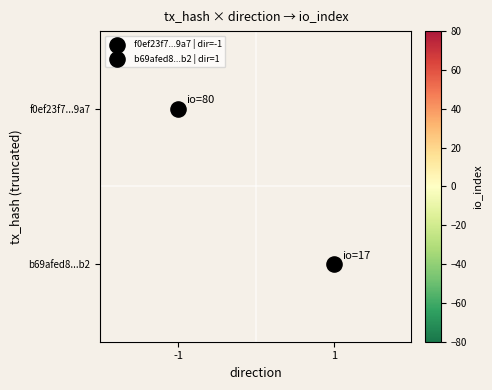

Rank the series by their maximum value, from highest to lowest.

f0ef23f7...9a7, b69afed8...b2